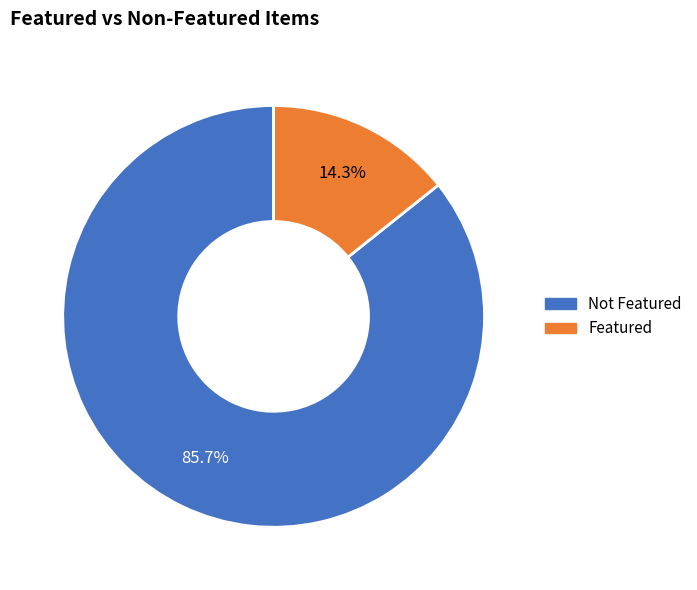

Count the number of slices in the pie.

2